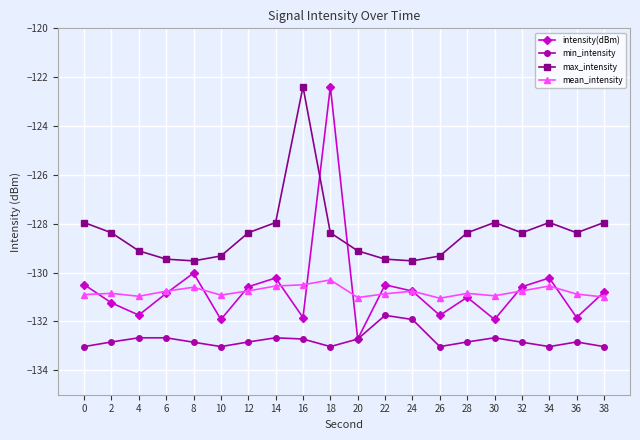

Is it true that intensity(dBm) equals -46.9 at 28?

False